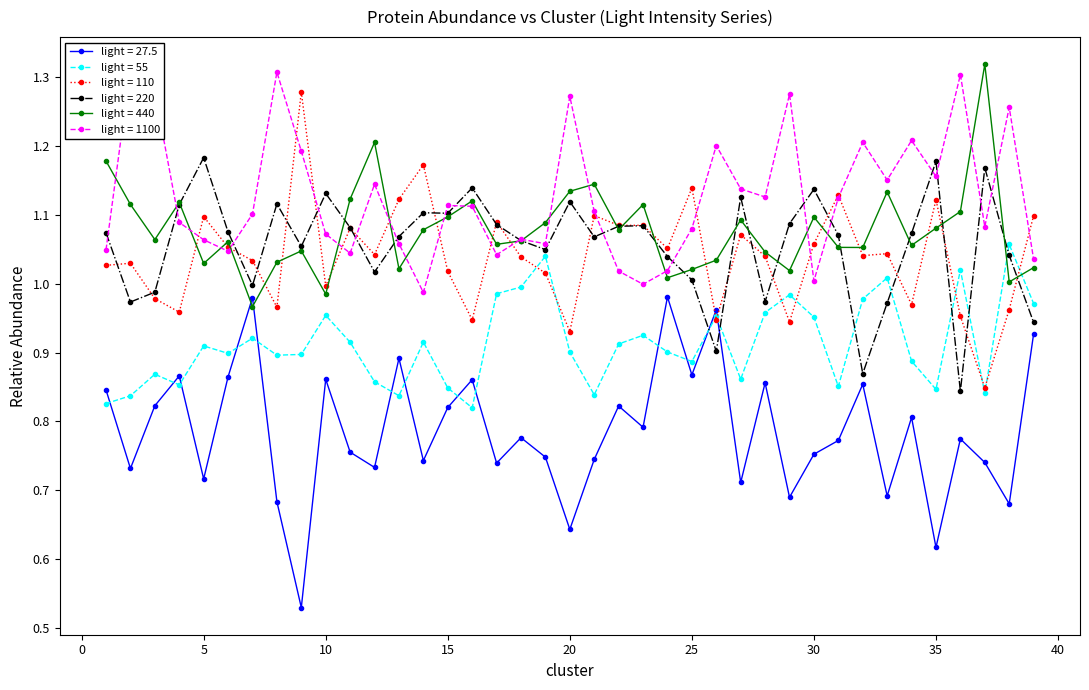

What value does the light = 440 series have at 12?

1.2